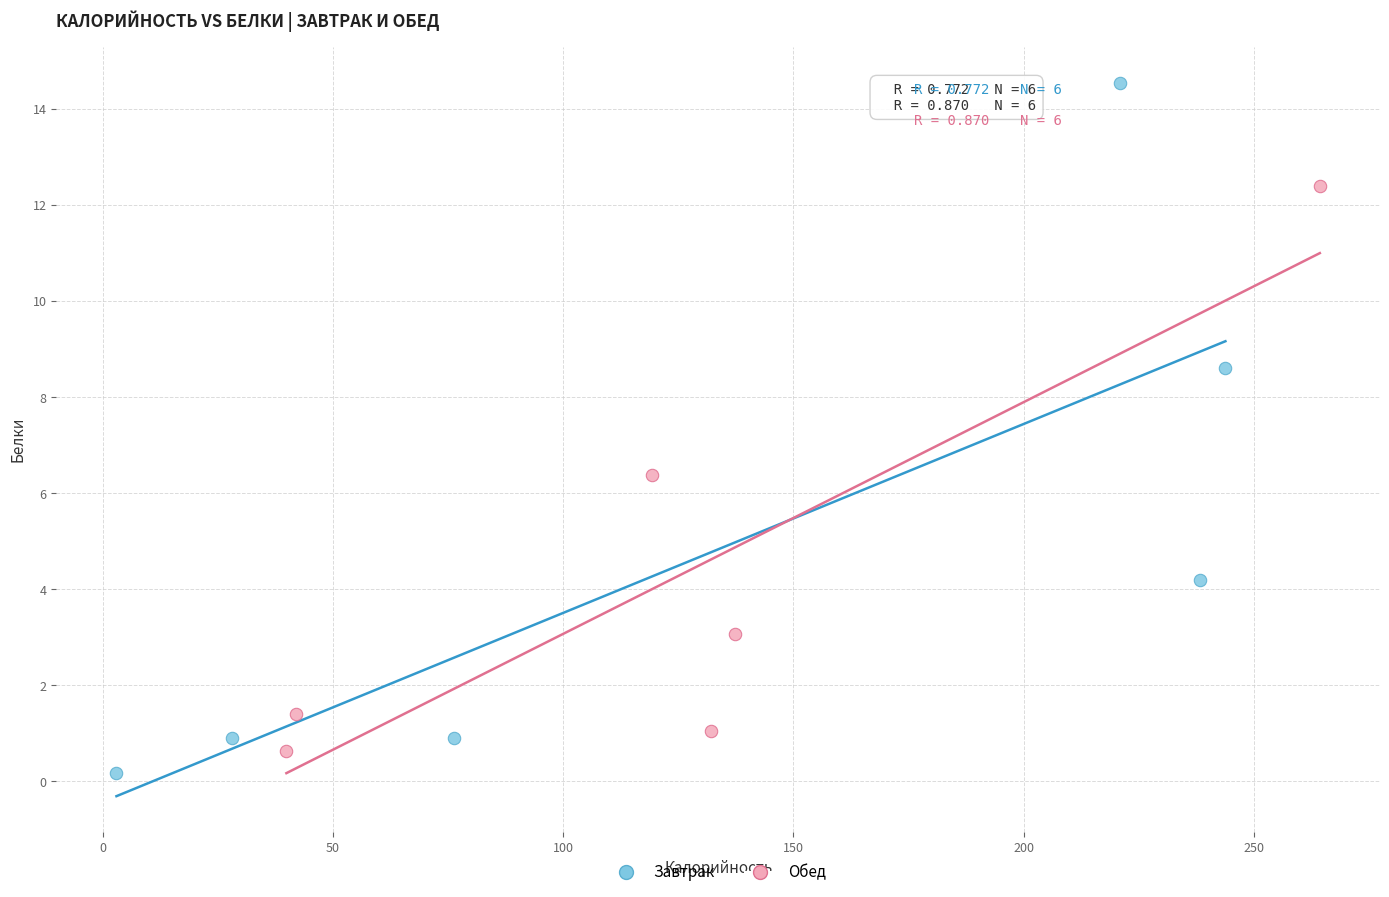

Which series has the largest Y range (max minus min)?

Завтрак